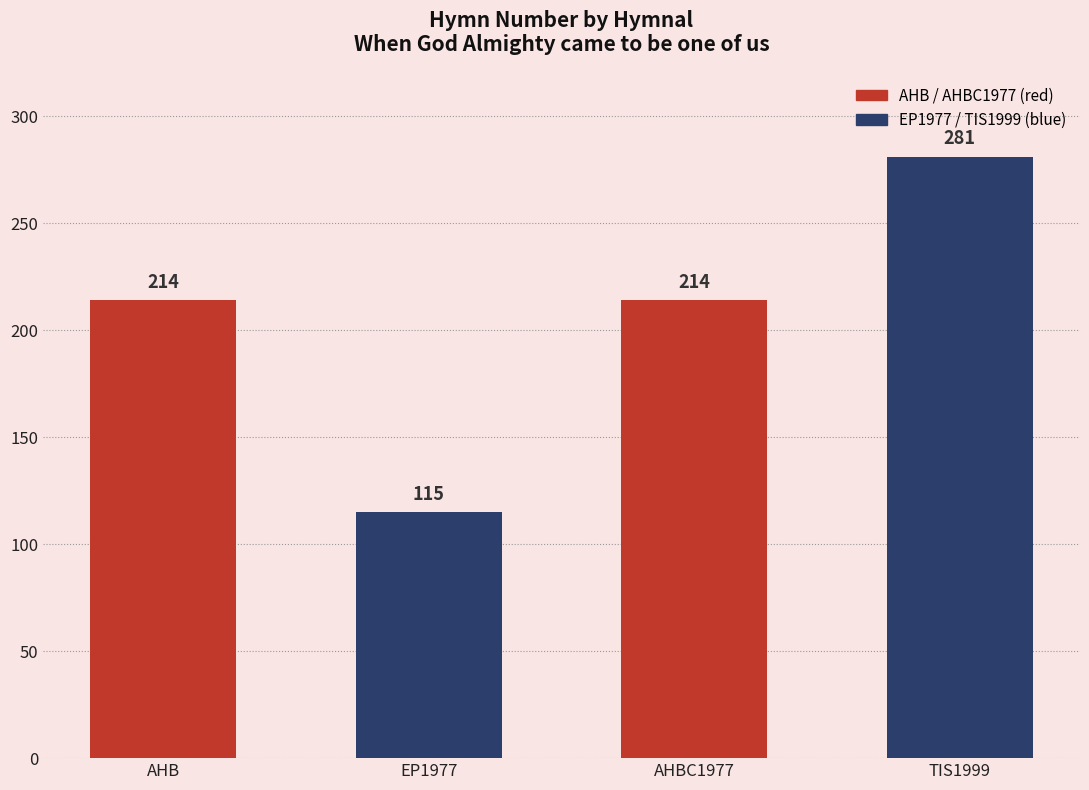

Does the chart contain stacked bars?

No